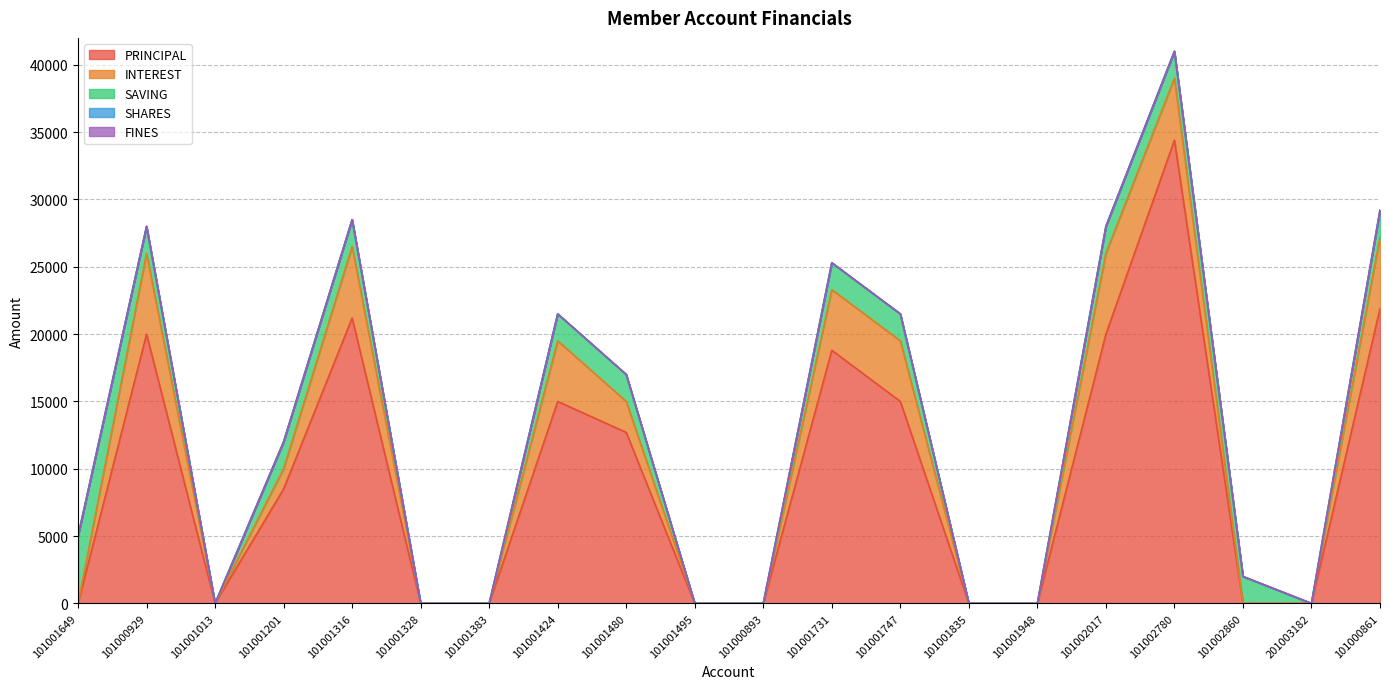

At how many categories does at least one series exceed 19557?

5